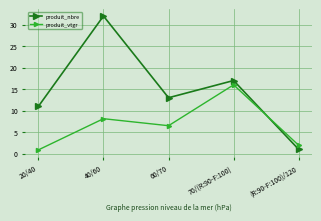

True or false: produit_vtgr has more than 2 points higher than both neighbors.

False